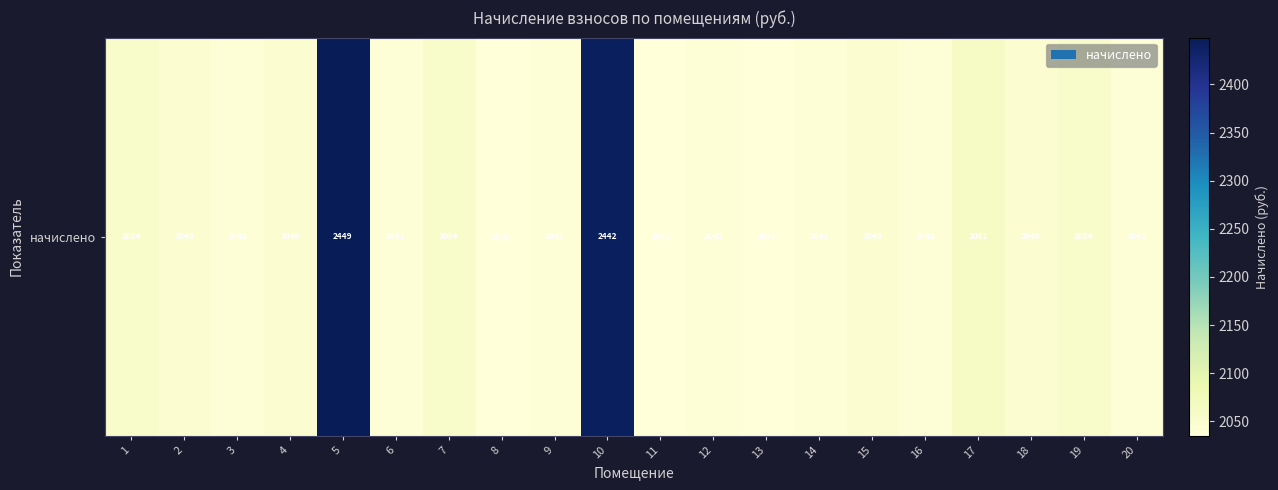

List the labels in order of value, smallest first.

8, 11, 13, 3, 6, 9, 12, 14, 16, 20, 2, 4, 15, 18, 1, 7, 19, 17, 10, 5